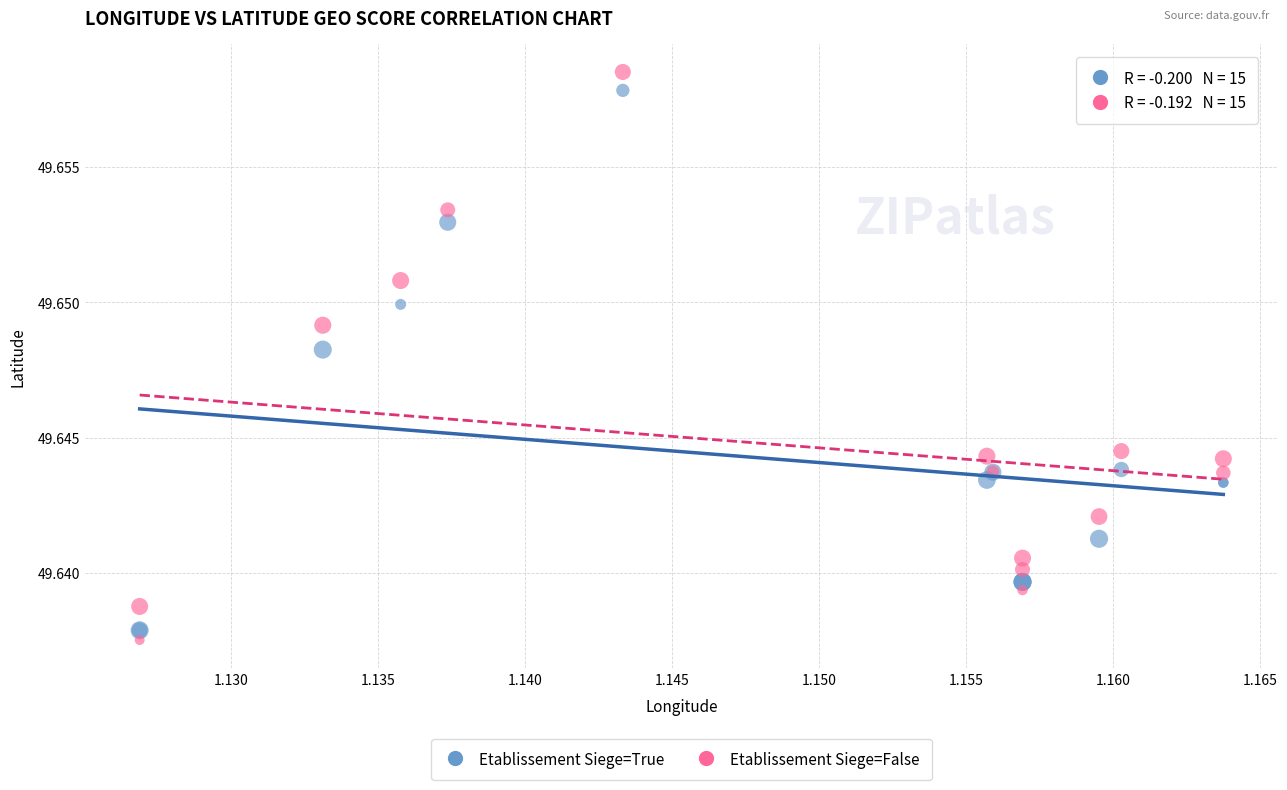

Which series has the widest spread of Y values?

Etablissement Siege=False